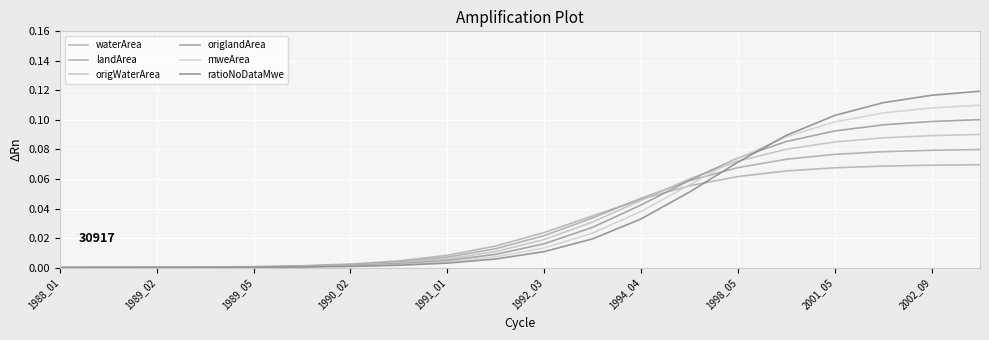

What is the difference between the second highest and second lowest values in the landArea series?

0.1